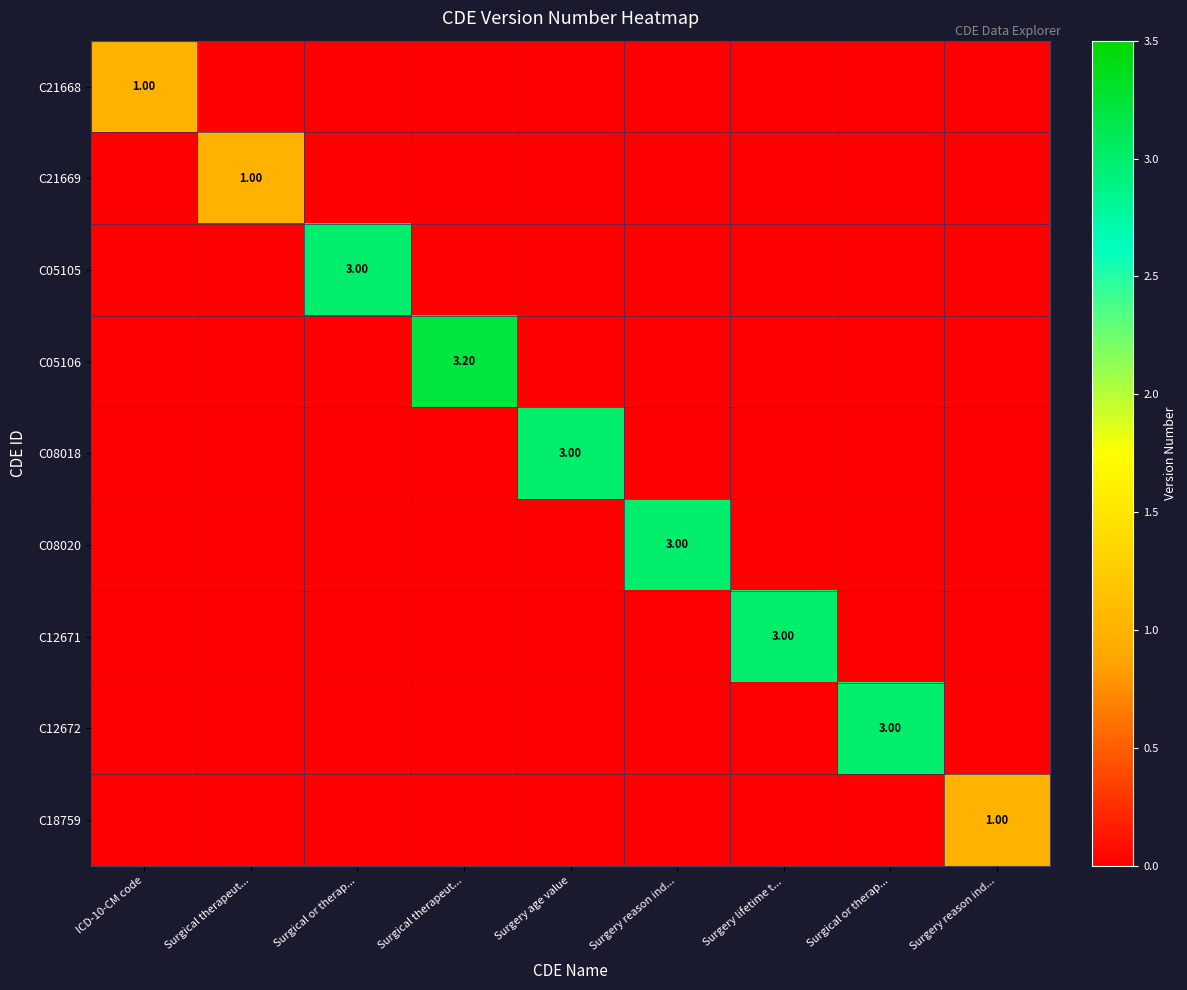

Is it true that C08018 equals 1.6 at Surgical or therap...?

False